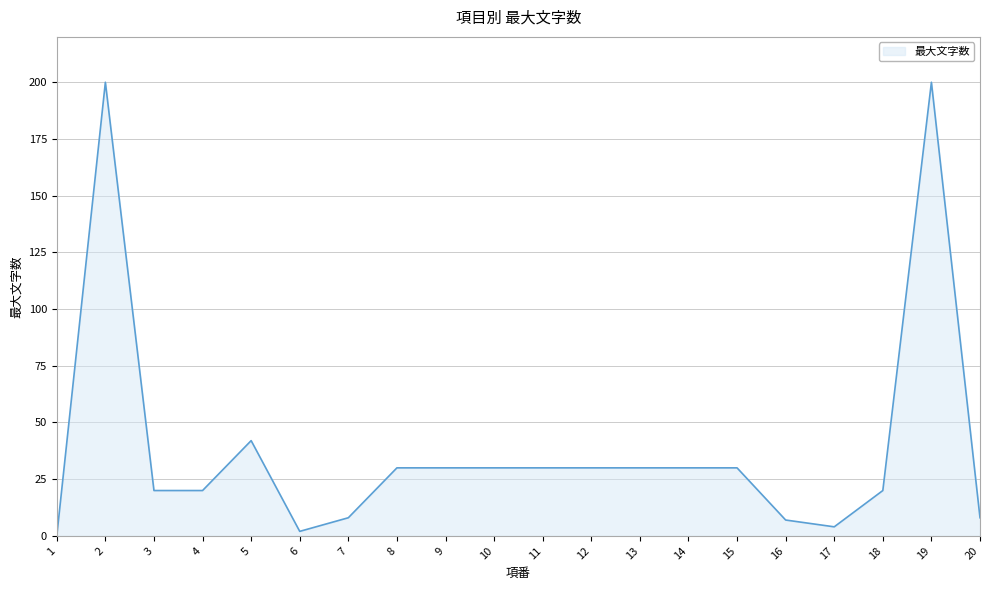

What is the difference between the maximum and minimum values?

200